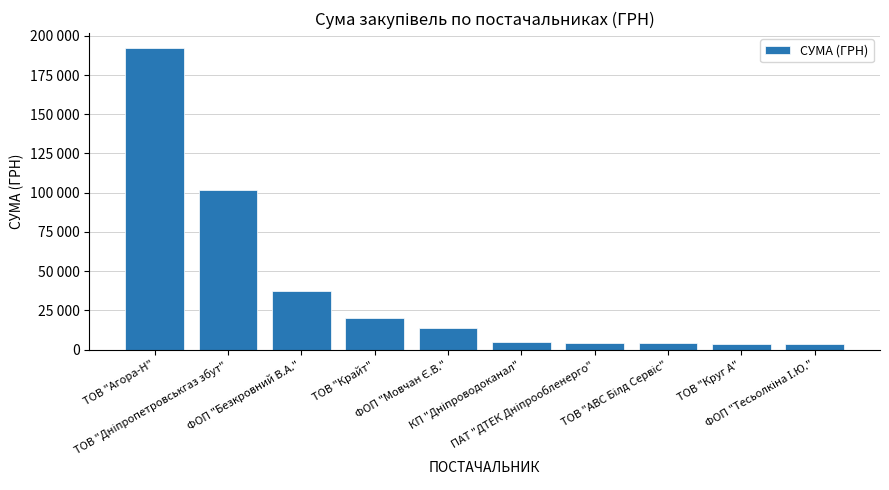

Does the chart contain any negative values?

No